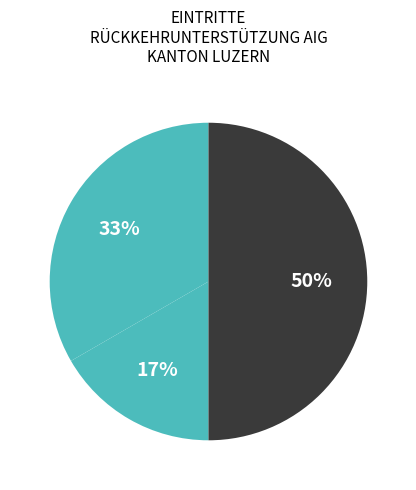

How many slices are in this pie chart?

3